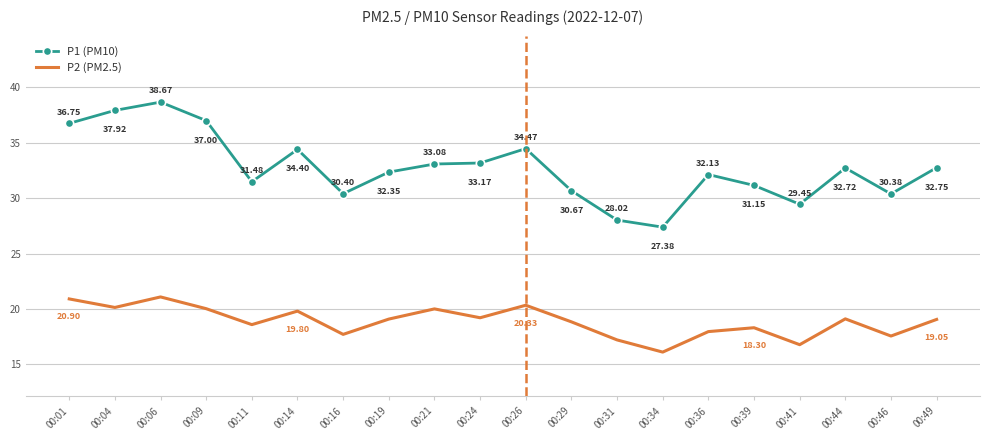

How many values in the P2 (PM2.5) series exceed 19?

11